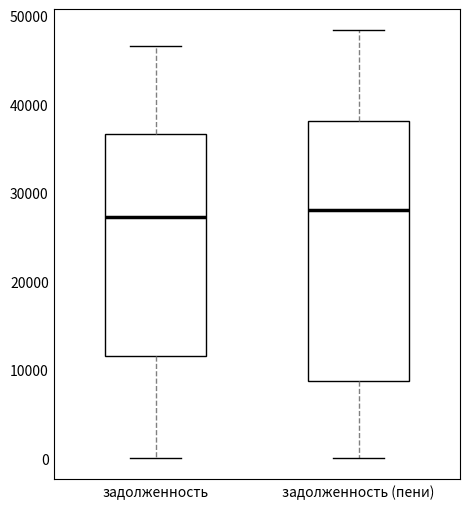

Reading left to right, read every box against the y-axis: the position of its median line, the range the box covers, and the ends of its whiskers. The values are not printed on the chart, so give them approximately, as read against the axis.

задолженность: median 27000, box 12000 to 37000, whiskers 0 to 47000
задолженность (пени): median 28000, box 9000 to 38000, whiskers 0 to 48000